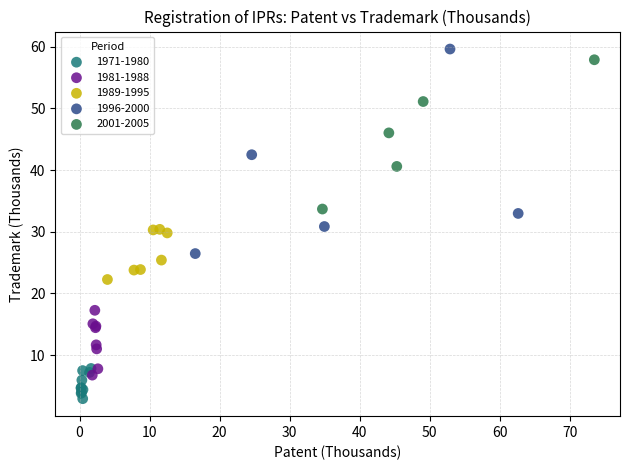

What are all the series names shown in the legend?

1971-1980, 1981-1988, 1989-1995, 1996-2000, 2001-2005